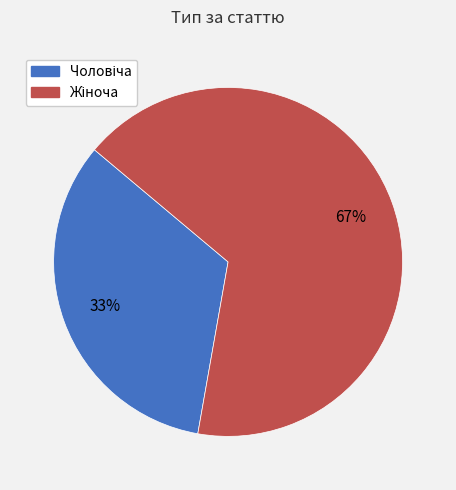

How many slices are in this pie chart?

2